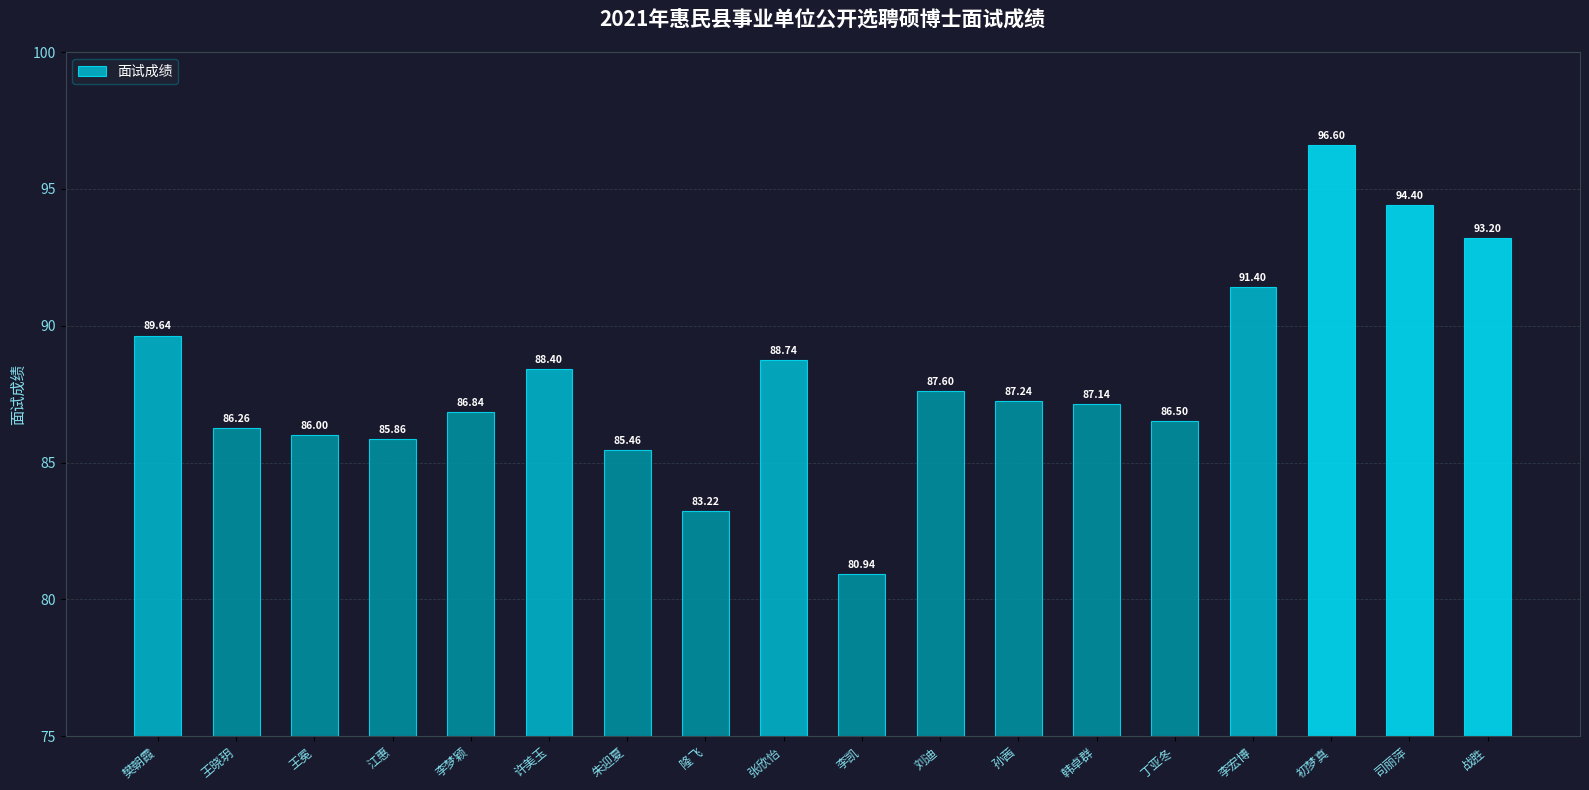

Reading left to right, list all the values displayed in this chart.

樊朝霞=89.6	王晓玥=86.3	王冕=86.0	江惠=85.9	李梦颖=86.8	许美玉=88.4	朱迎夏=85.5	隆飞=83.2	张欣怡=88.7	李凯=80.9	刘迪=87.6	孙茜=87.2	韩卓群=87.1	丁亚冬=86.5	李宏博=91.4	初梦真=96.6	司丽萍=94.4	战胜=93.2